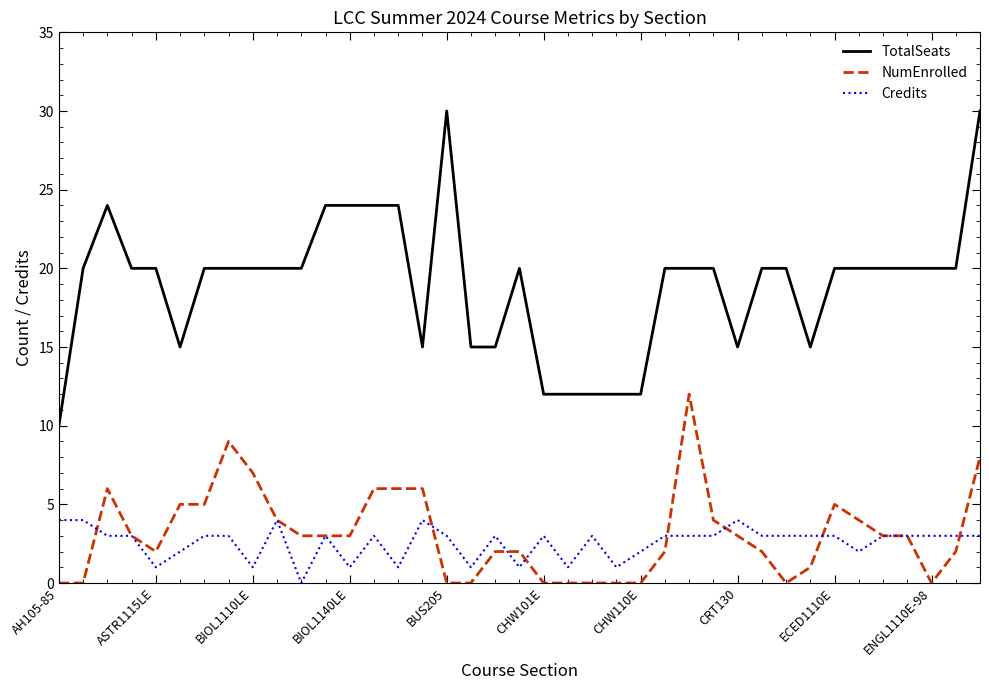

How many Credits values are between 2 and 3?

25